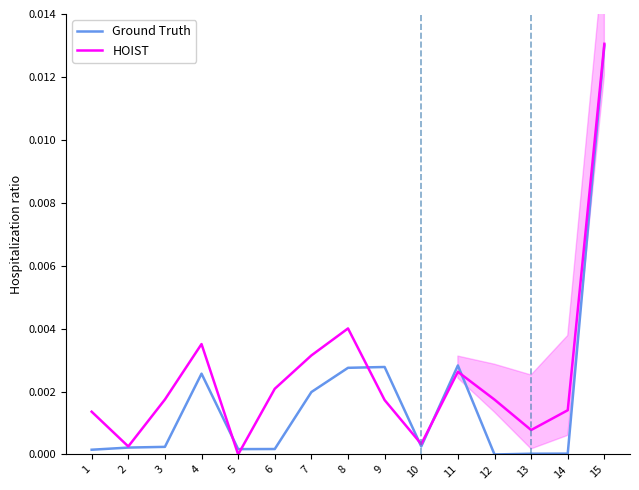

Which category has the highest value in the HOIST series?

15